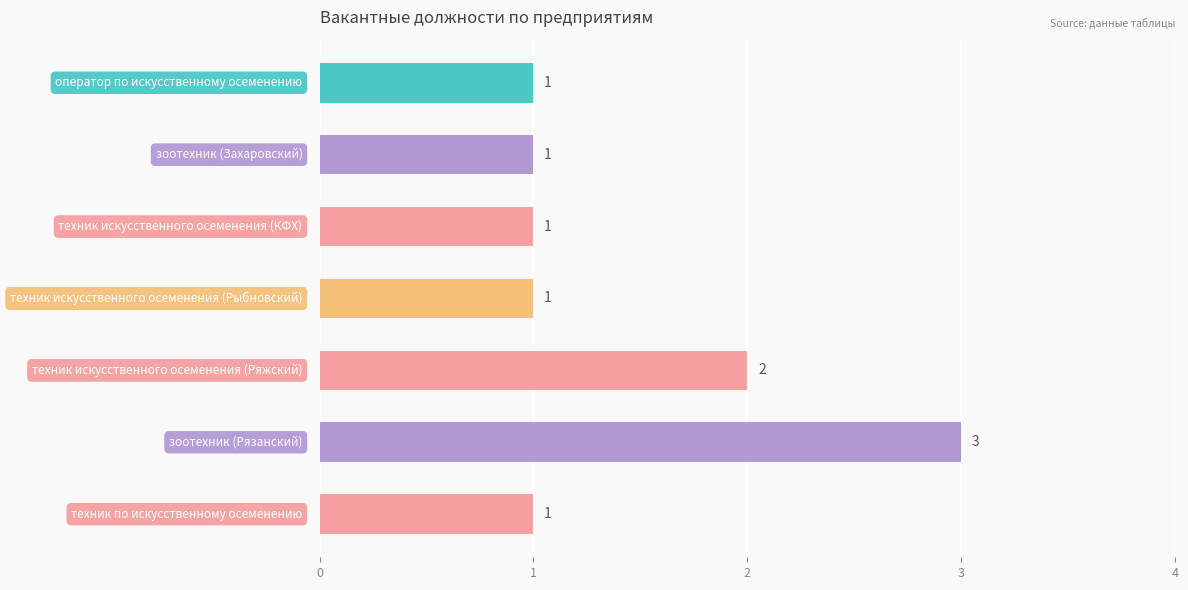

Reading top to bottom, extract all data points from this chart.

1	1	1	1	2	3	1